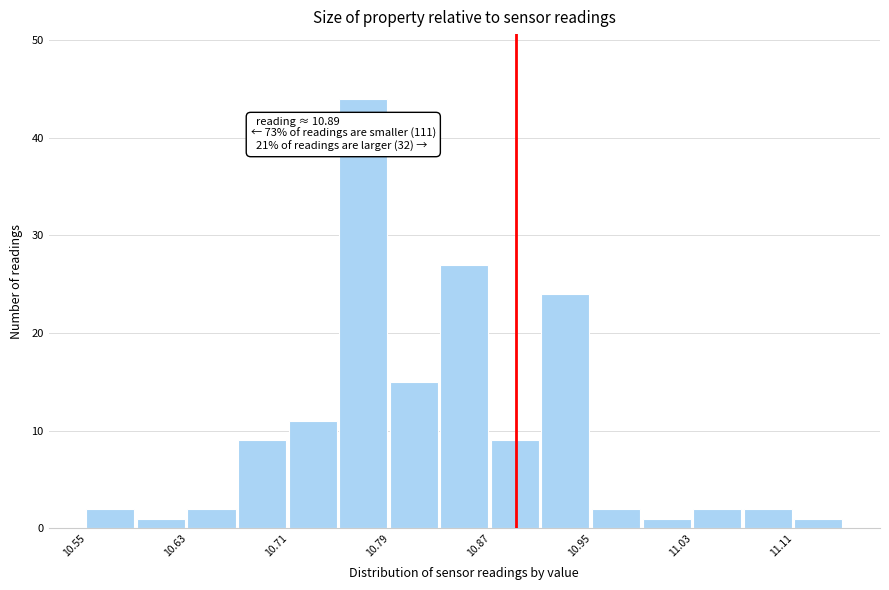

Over which range of the x-axis is the bar tallest?

10.75 to 10.79